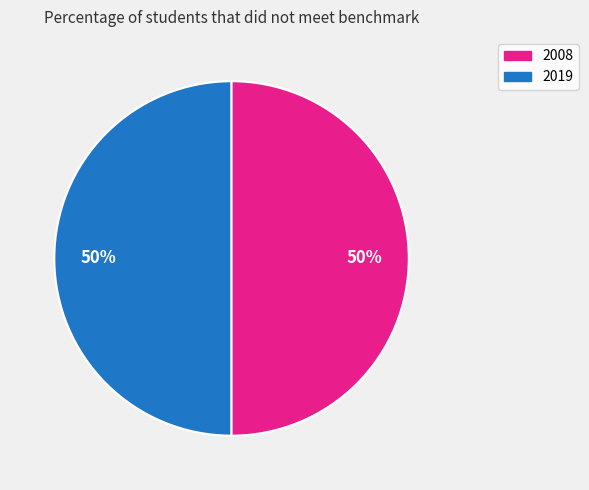

To the nearest percent, what is the average slice percentage?

50%